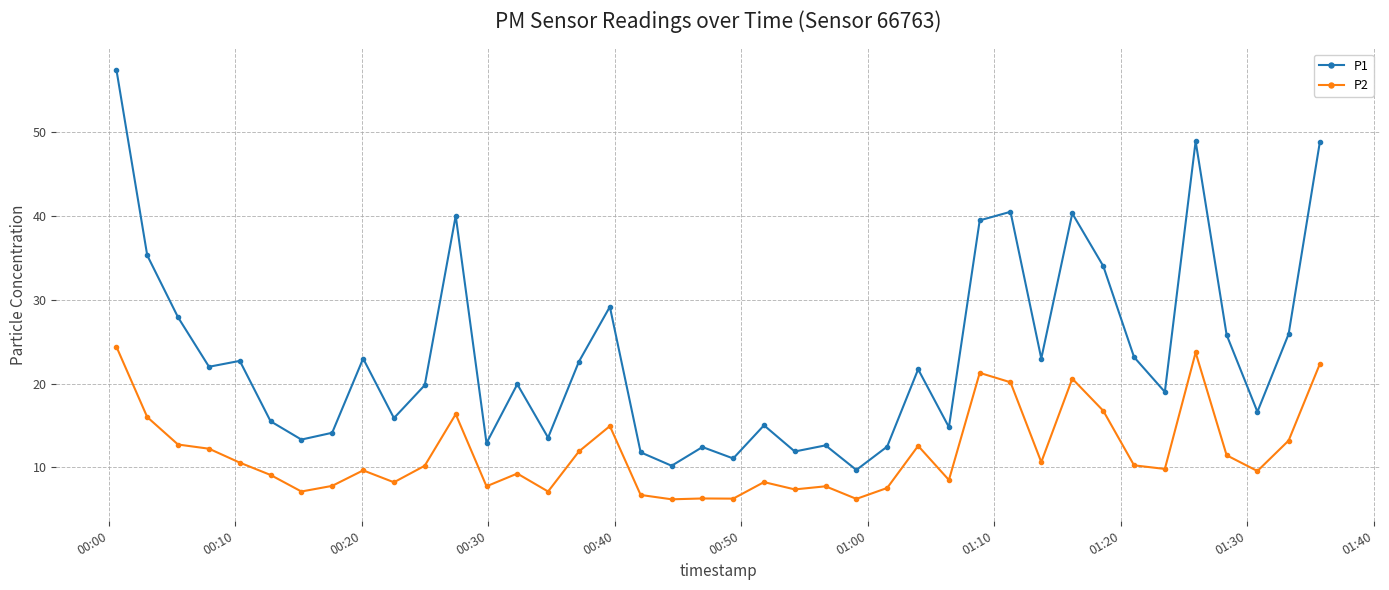

Does the chart have visible grid lines?

Yes